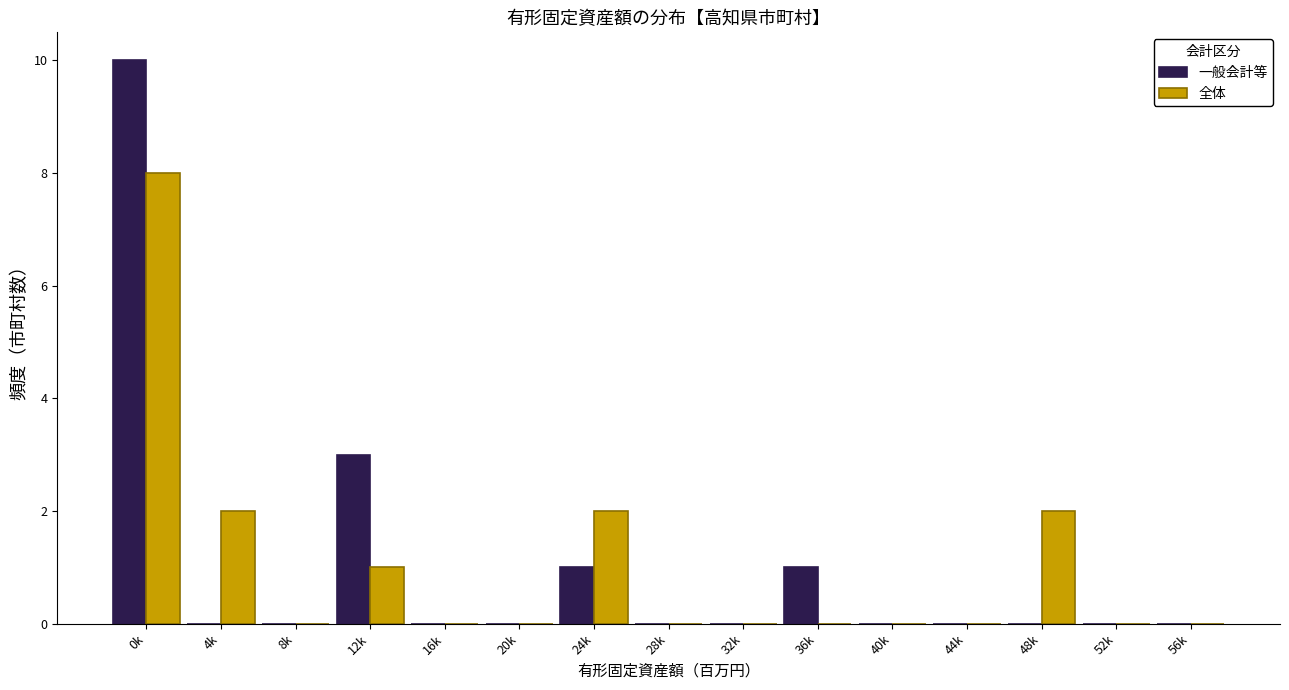

Reading left to right, list all the values displayed in this chart.

一般会計等: 0k=10	4k=0	8k=0	12k=3	16k=0	20k=0	24k=1	28k=0	32k=0	36k=1	40k=0	44k=0	48k=0	52k=0	56k=0
全体: 0k=8	4k=2	8k=0	12k=1	16k=0	20k=0	24k=2	28k=0	32k=0	36k=0	40k=0	44k=0	48k=2	52k=0	56k=0